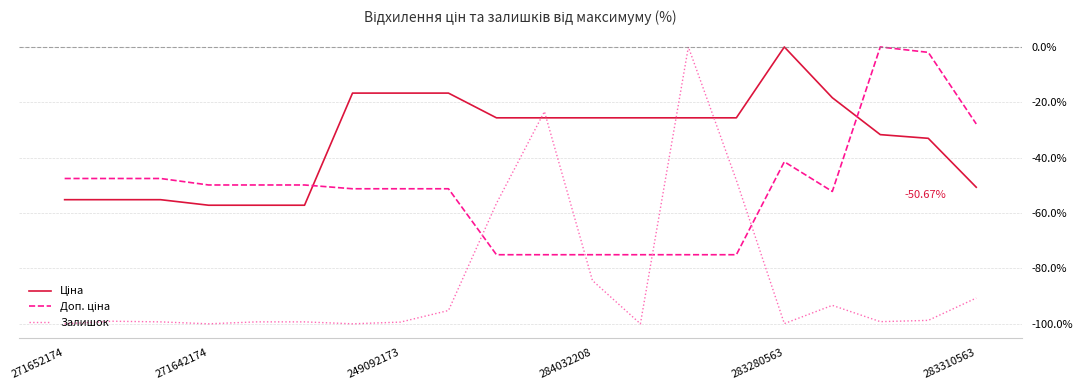

Which series has the widest spread of values?

Залишок